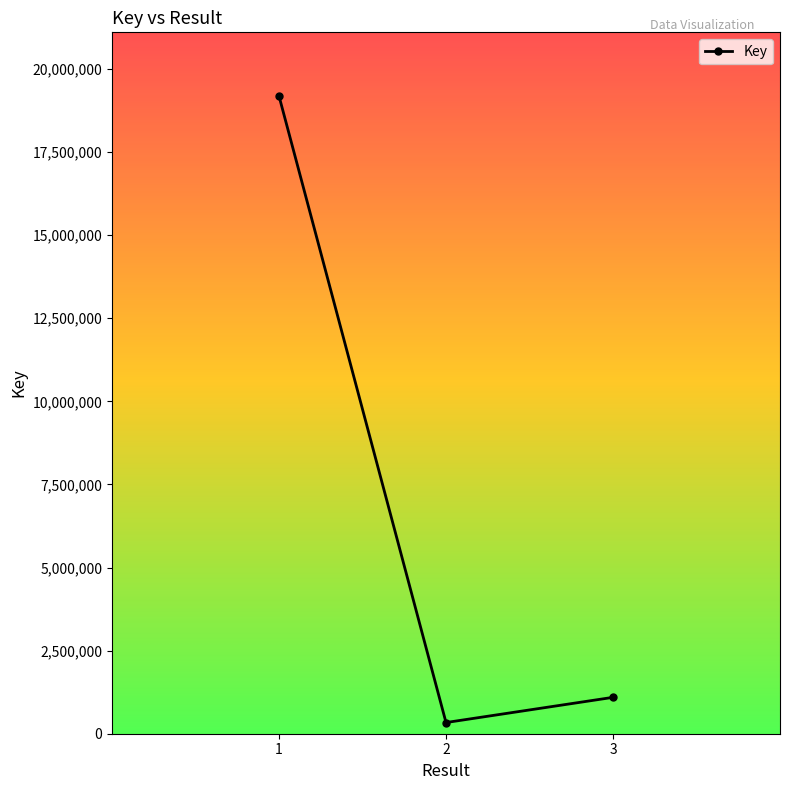

Approximately how many times larger is the value at 2 compared to 3?

0.3